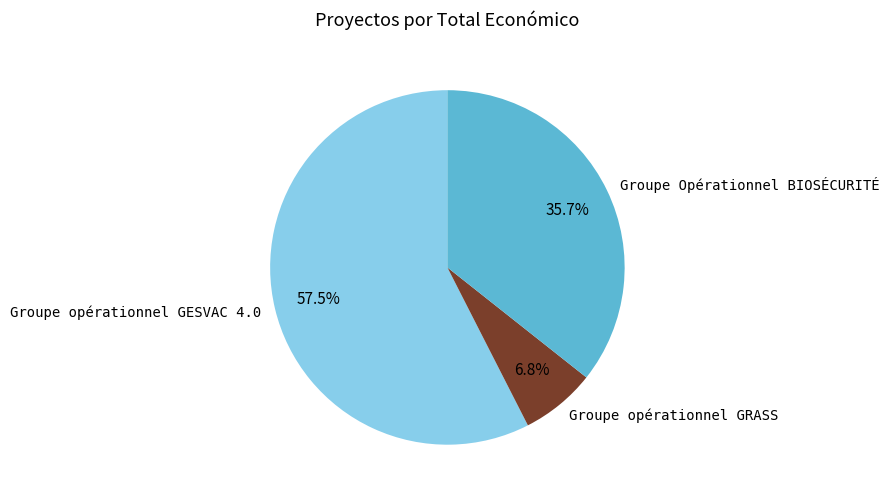

What is the smallest slice in the pie chart?

Groupe opérationnel GRASS